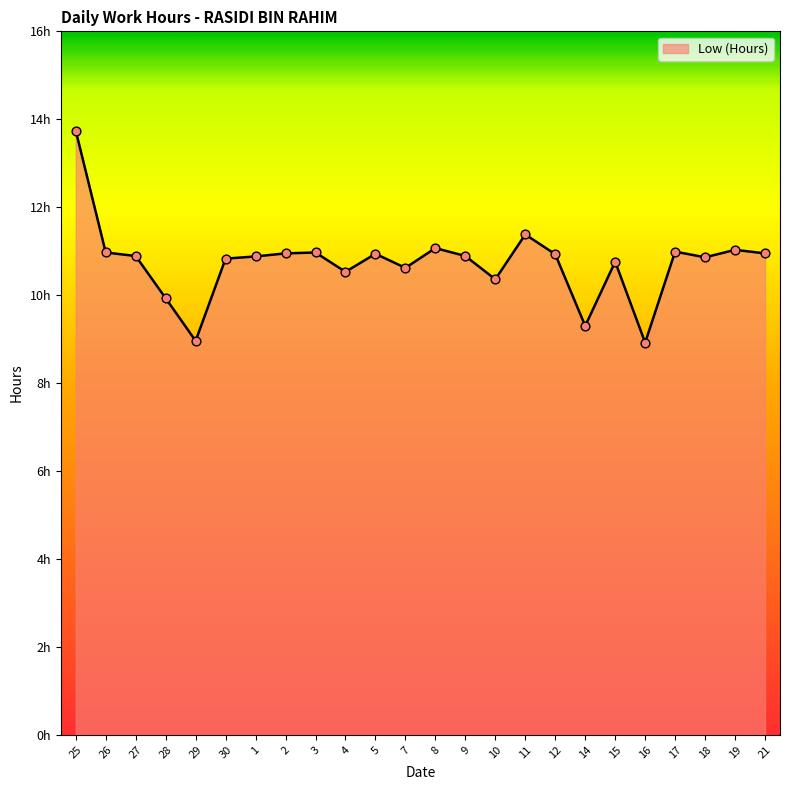

What is the ratio of the value at 19 to the value at 9?

1.0